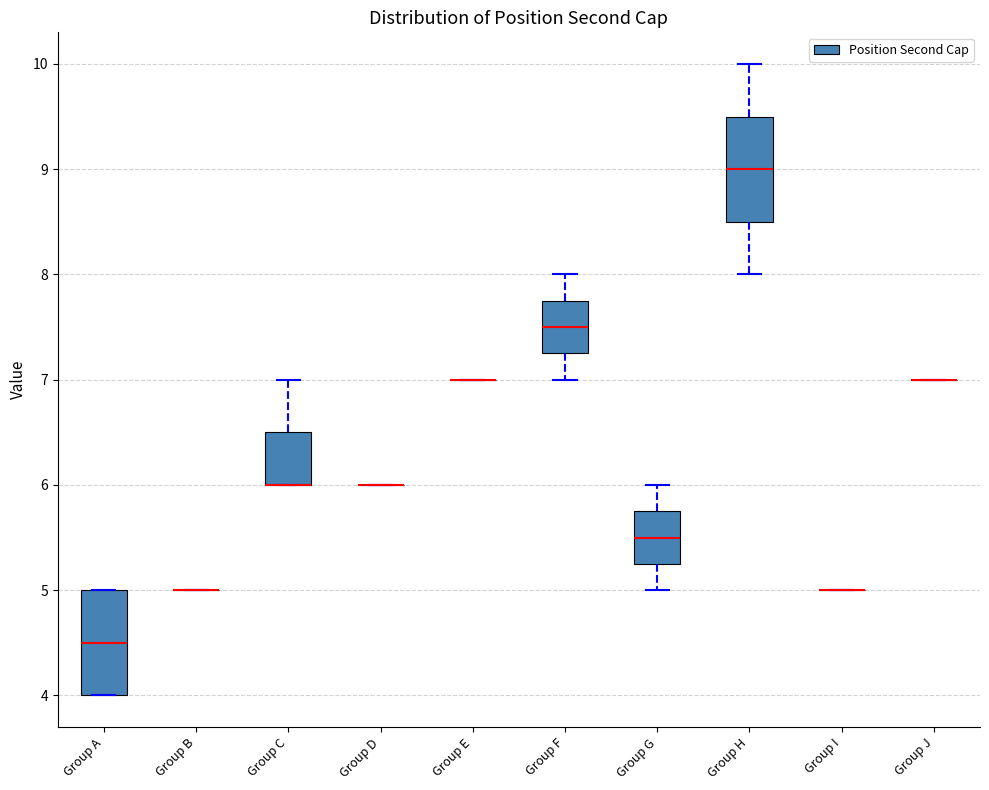

Reading left to right, transcribe this box plot: for each box, give where its median line is, the range the box spans, and where its two whiskers end, as read against the y-axis. The values are not printed on the chart, so give them approximately, as read against the axis.

Group A: median 4.5, box 4.0 to 5.0, whiskers 4.0 to 5.0
Group B: box collapsed to a line at 5.0, whiskers 5.0 to 5.0
Group C: median 6.0 (drawn on the box's lower edge), box 6.0 to 6.5, whiskers 6.0 to 7.0
Group D: box collapsed to a line at 6.0, whiskers 6.0 to 6.0
Group E: box collapsed to a line at 7.0, whiskers 7.0 to 7.0
Group F: median 7.5, box 7.3 to 7.8, whiskers 7.0 to 8.0
Group G: median 5.5, box 5.3 to 5.8, whiskers 5.0 to 6.0
Group H: median 9.0, box 8.5 to 9.5, whiskers 8.0 to 10.0
Group I: box collapsed to a line at 5.0, whiskers 5.0 to 5.0
Group J: box collapsed to a line at 7.0, whiskers 7.0 to 7.0